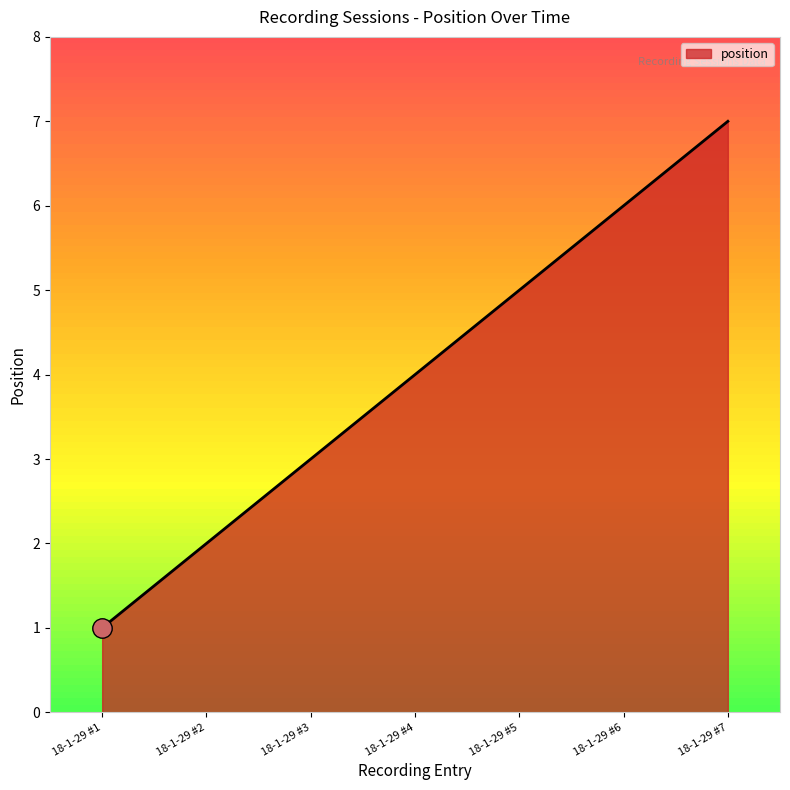

Reading right to left, what are all the values shown in this chart?

7	6	5	4	3	2	1